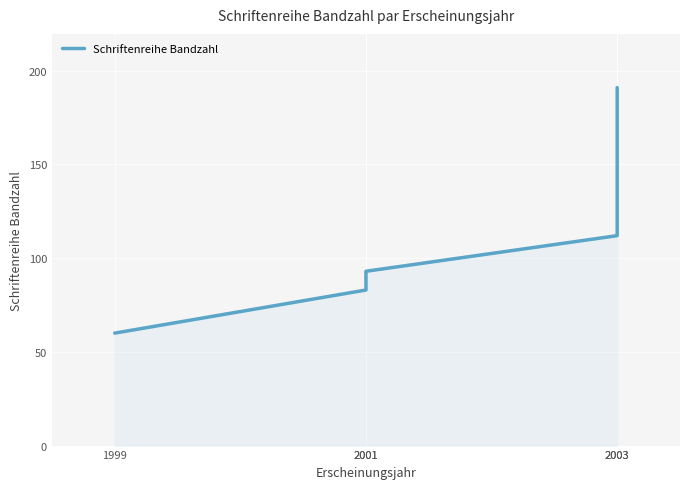

What is the greatest value displayed?

191